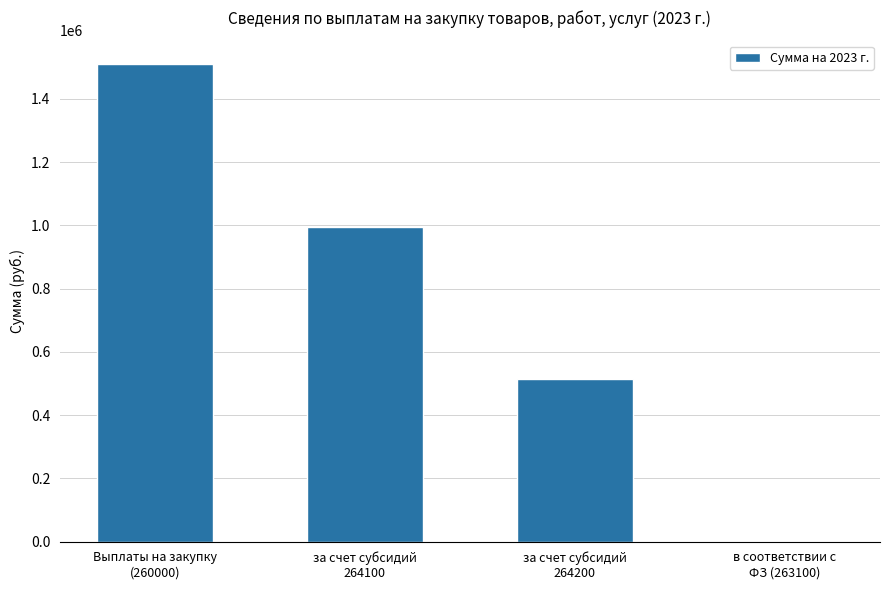

What is the sum of all values?

3018400